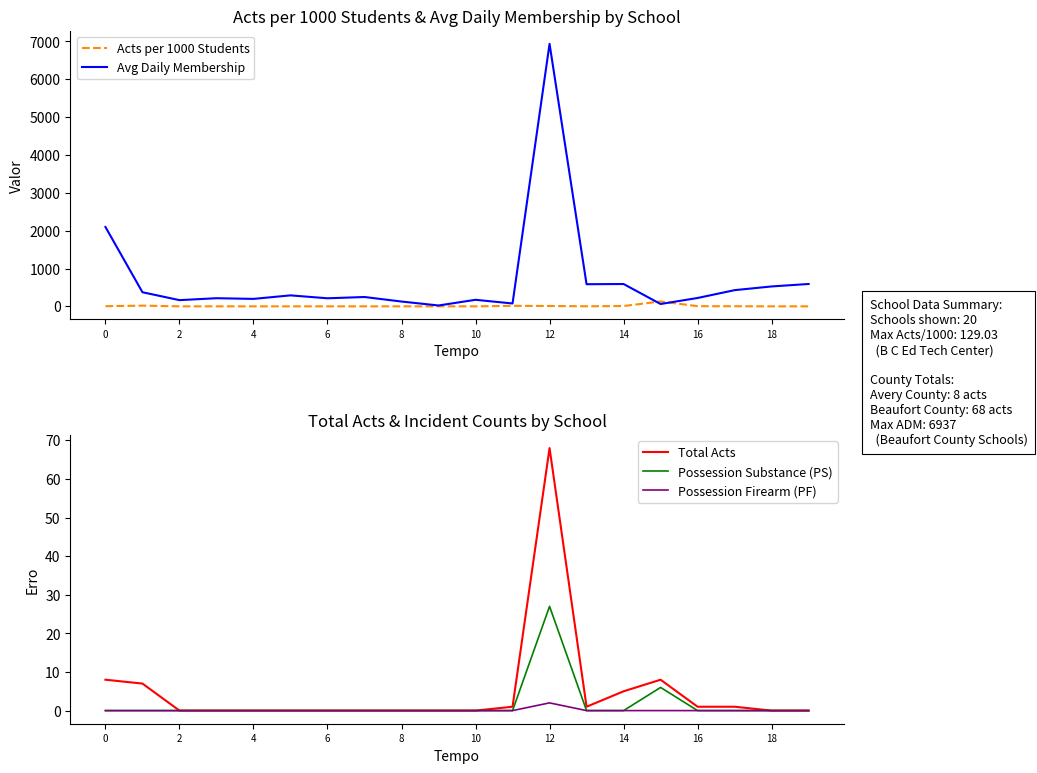

What is the maximum value for Possession Substance (PS)?

27